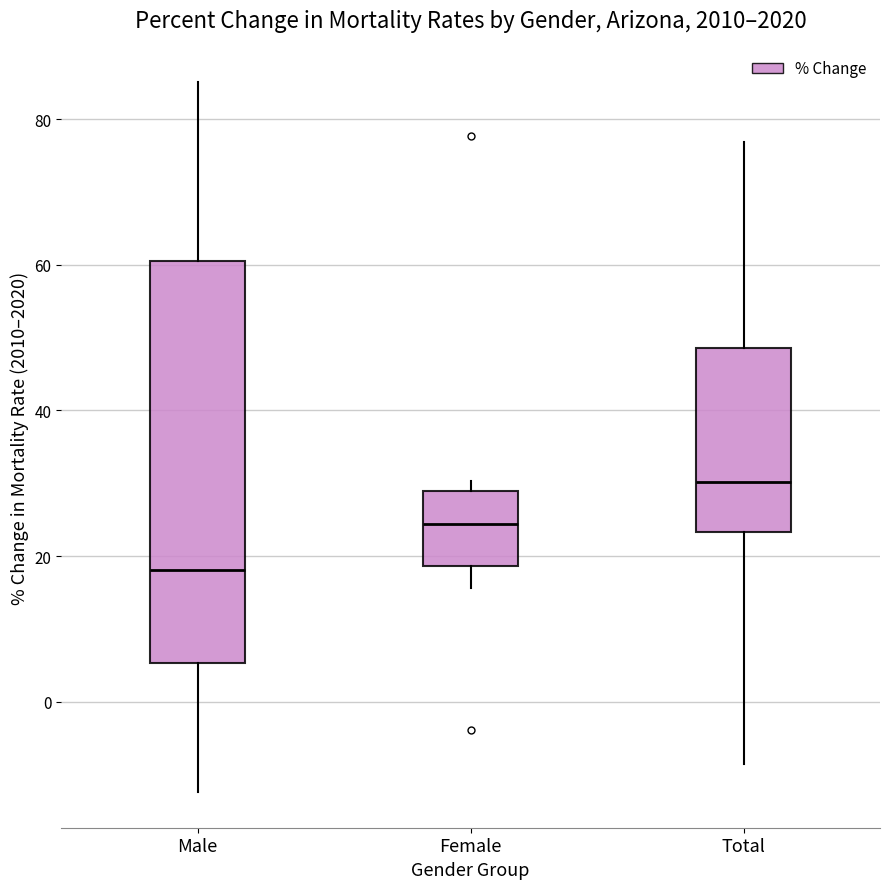

Reading left to right, transcribe this box plot: for each box, give where its median line is, the range the box spans, and where its two whiskers end, as read against the y-axis. The values are not printed on the chart, so give them approximately, as read against the axis.

Male: median 18, box 6 to 60, whiskers -12 to 86
Female: median 24, box 18 to 28, whiskers 16 to 30
Total: median 30, box 24 to 48, whiskers -8 to 76